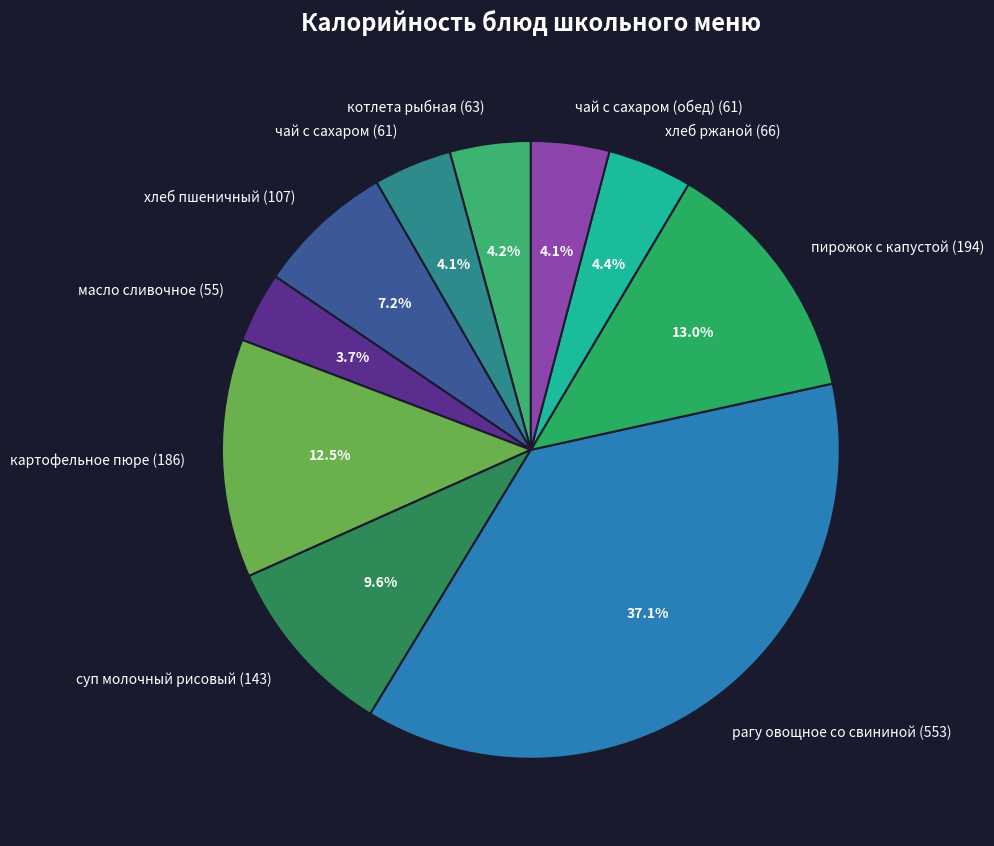

Count the number of slices in the pie.

10